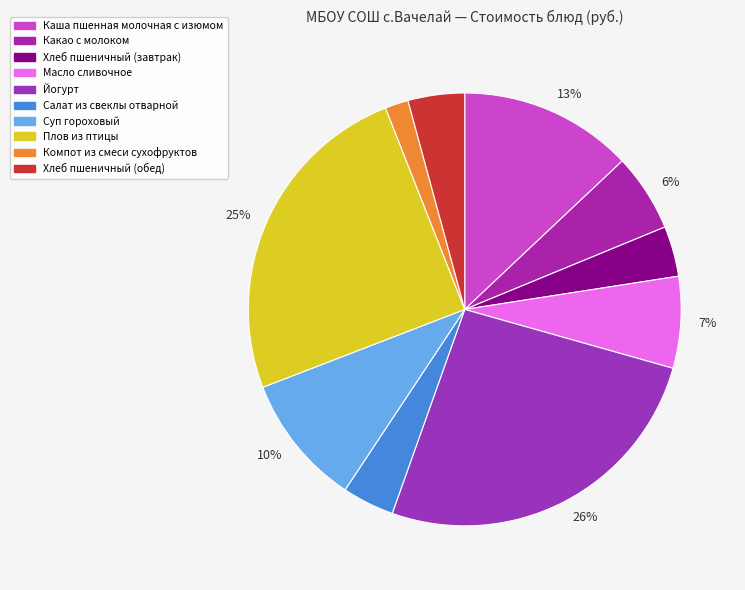

What is the smallest slice in the pie chart?

Компот из смеси сухофруктов